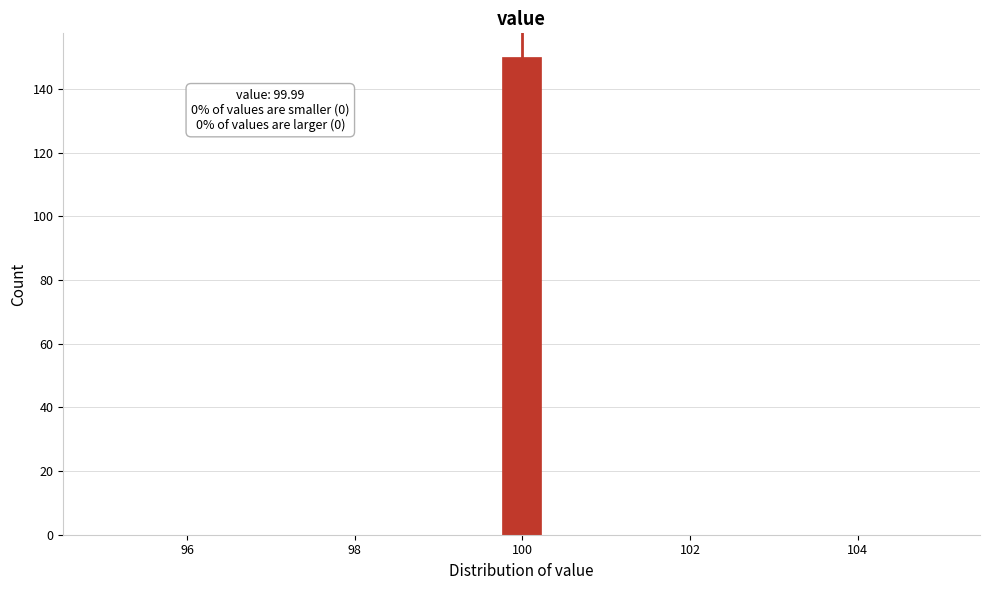

Around what value on the x-axis is the tallest bar? Give the approximate position of its centre, as read against the axis.

100.0